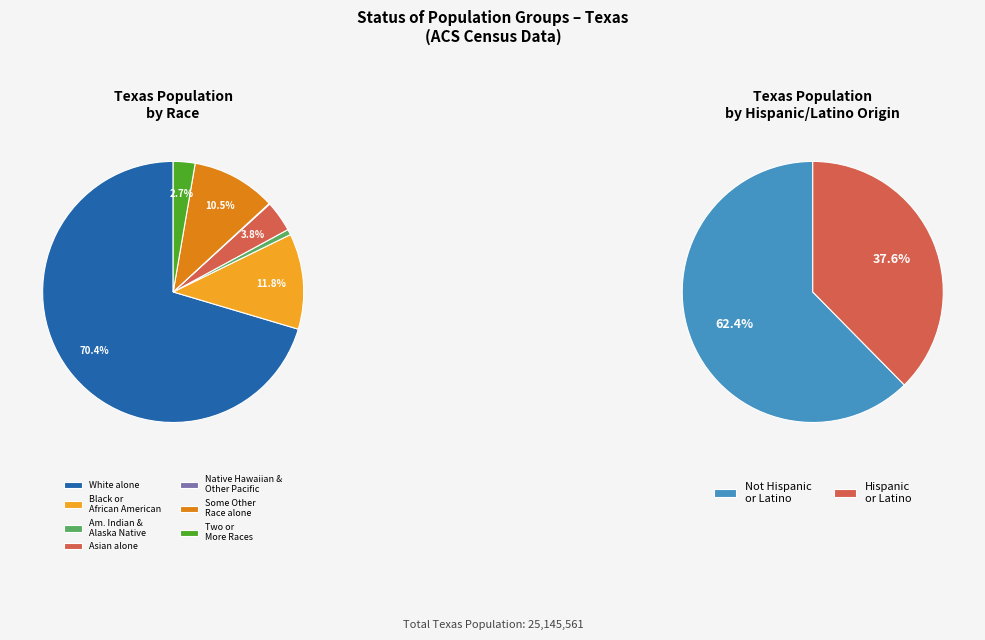

Rank the categories by value from lowest to highest.

Native Hawaiian and Other Pacific, American Indian and Alaska Native, Two or More Races, Asian alone, Some Other Race alone, Black or African American alone, White alone